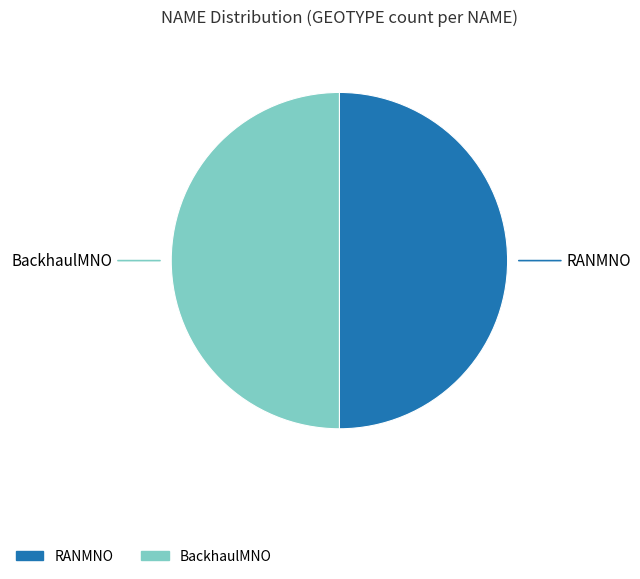

Combined, do BackhaulMNO and RANMNO account for over 50%?

Yes